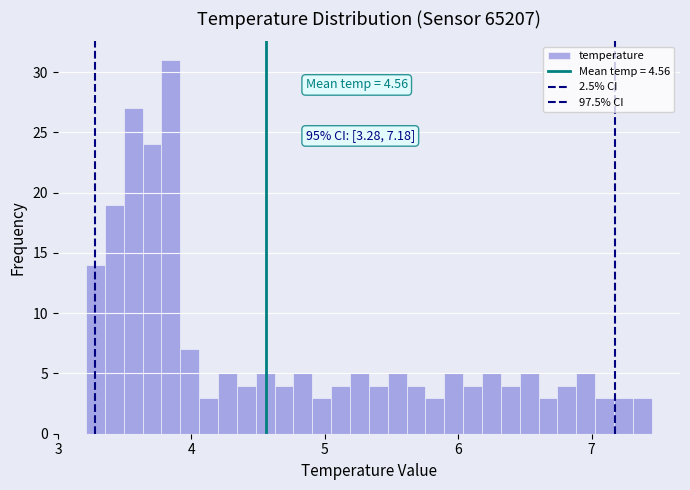

Read against the x-axis, roughly where is the centre of the tallest bar?

3.8